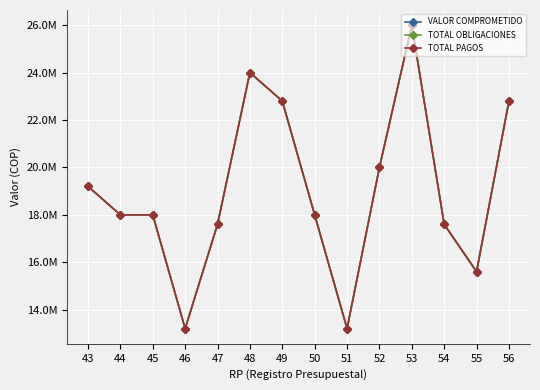

True or false: VALOR COMPROMETIDO has a value of 27486940 at 45.

False